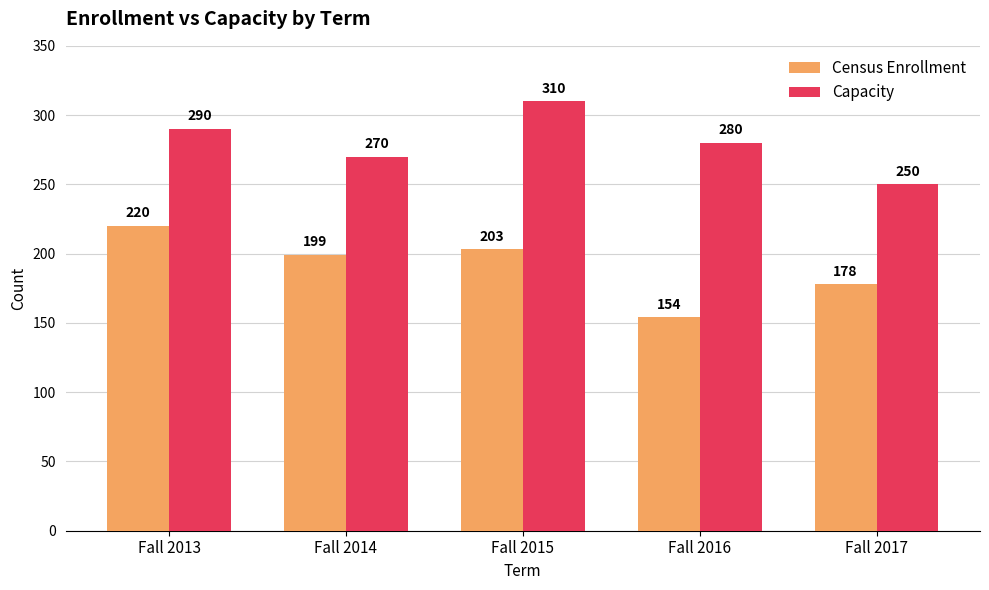

Between Fall 2014 and Fall 2015, which series saw the biggest shift?

Capacity